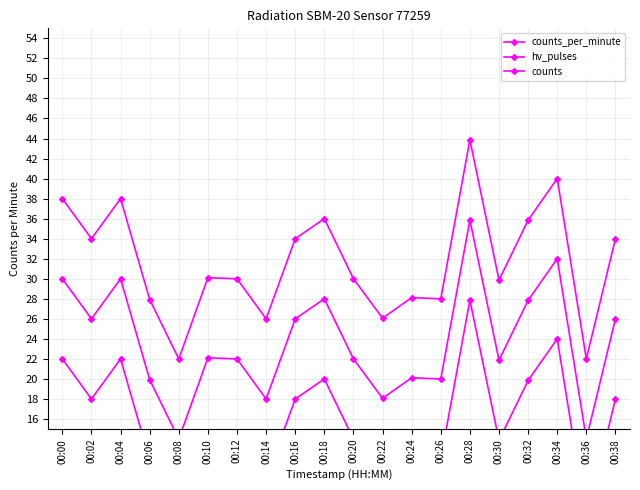

The hv_pulses series shows 45.6 at 00:00. True or false?

False